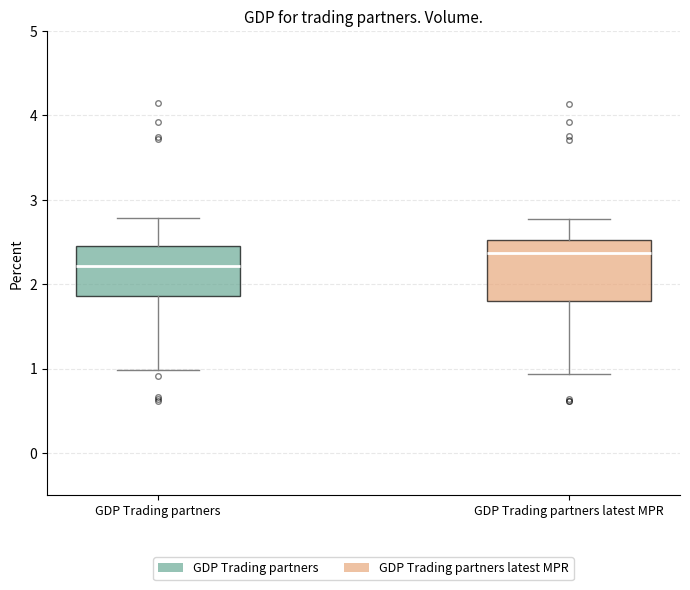

Reading left to right, read every box against the y-axis: the position of its median line, the range the box covers, and the ends of its whiskers. The values are not printed on the chart, so give them approximately, as read against the axis.

GDP Trading partners: median 2.2, box 1.9 to 2.5, whiskers 1.0 to 2.8
GDP Trading partners latest MPR: median 2.4, box 1.8 to 2.5, whiskers 0.9 to 2.8